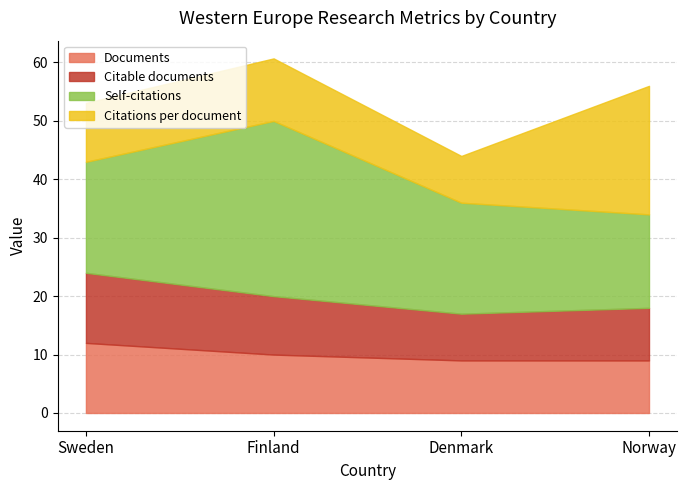

At which label does Self-citations first exceed 19?

Finland